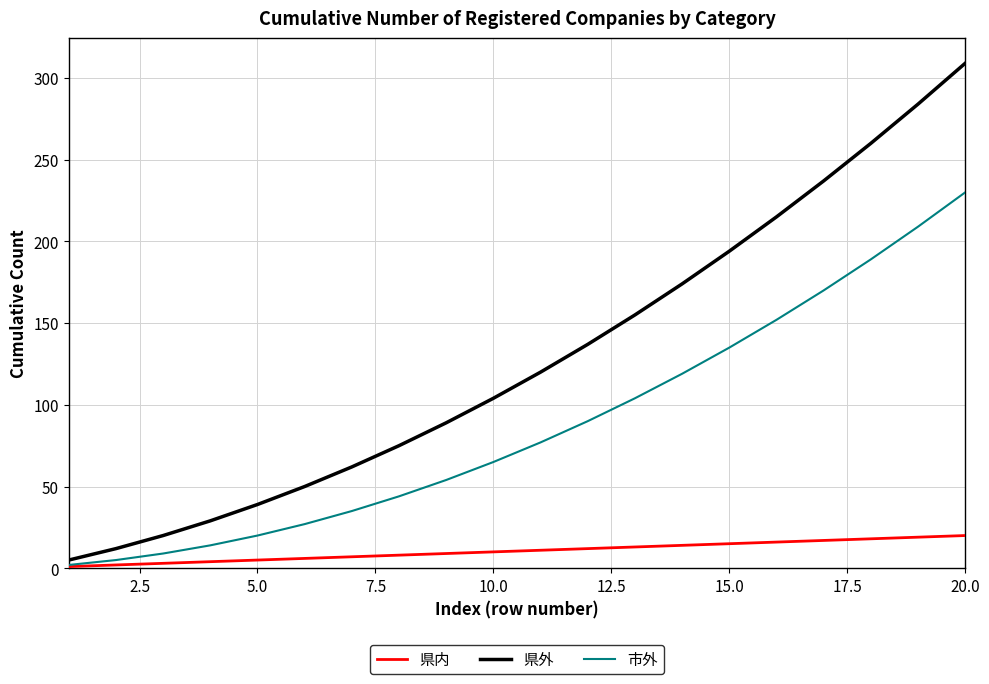

What are all the series names shown in the legend?

県内, 県外, 市外